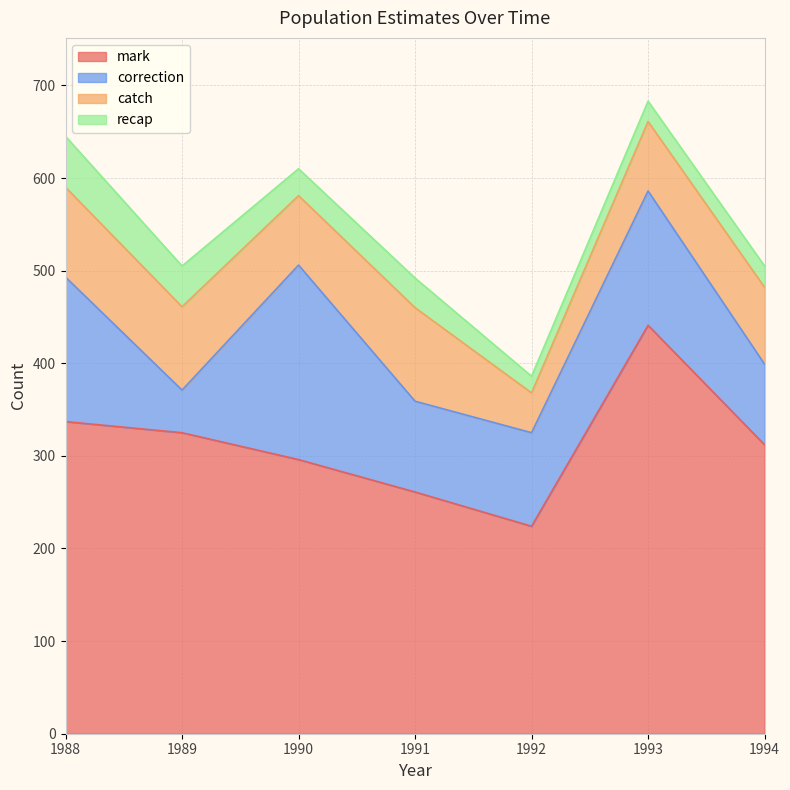

Read the catch value at 1988.

97